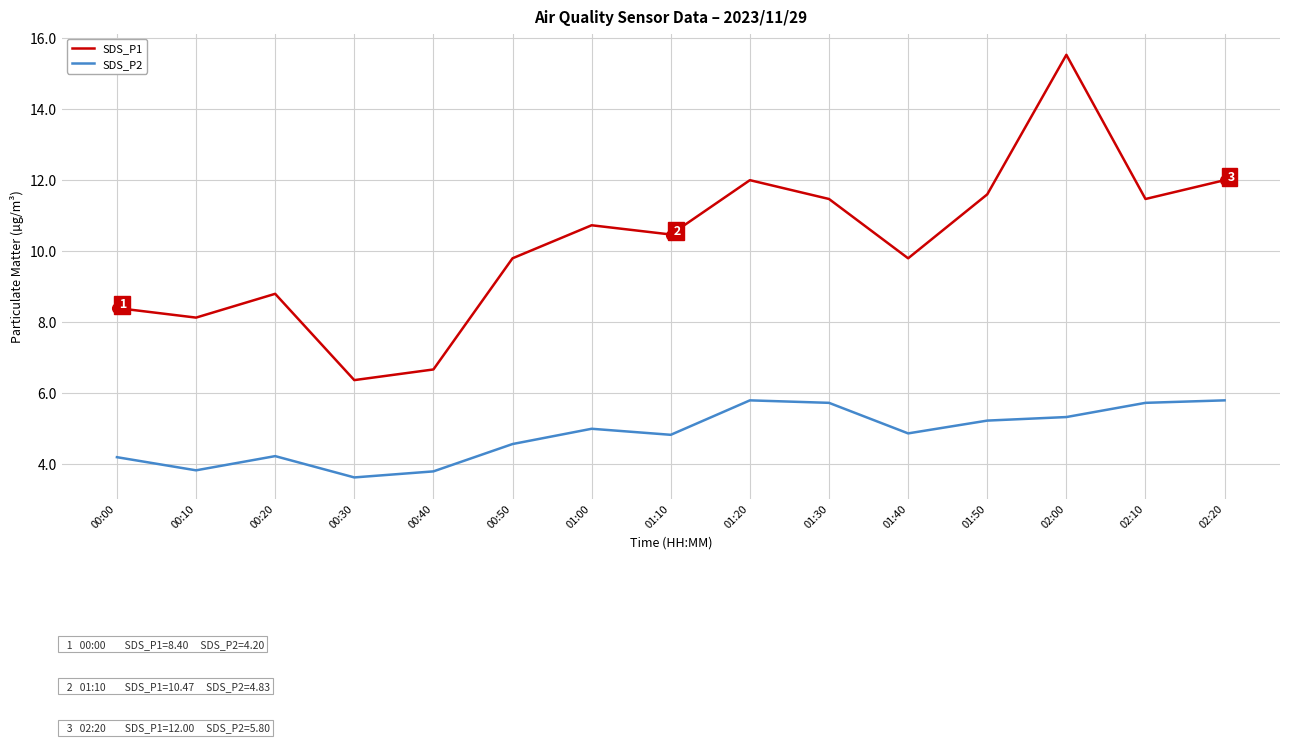

What is the average value of the SDS_P1 series?

10.2